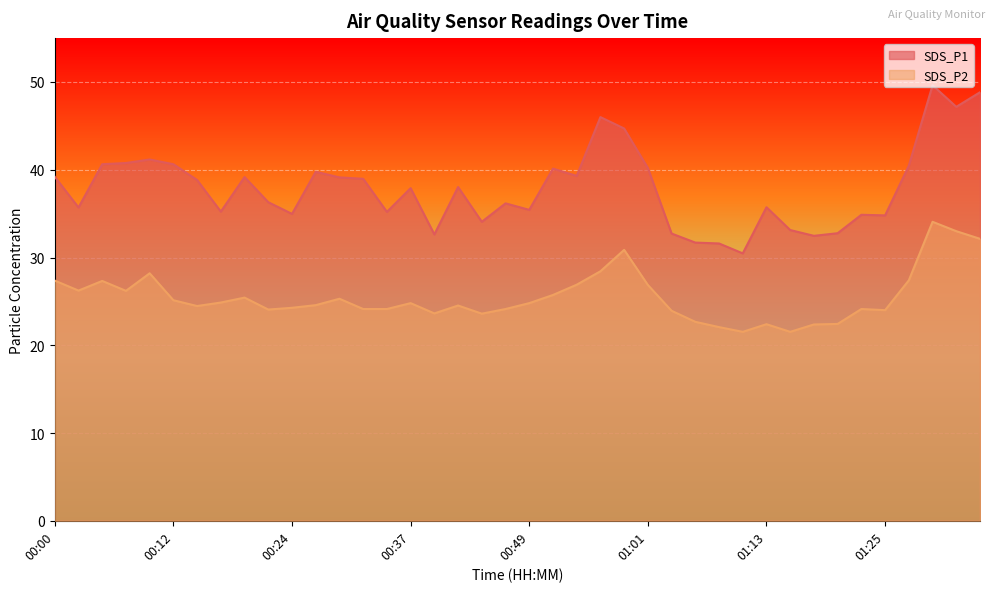

What is the label of the 4th point from the left?

00:07